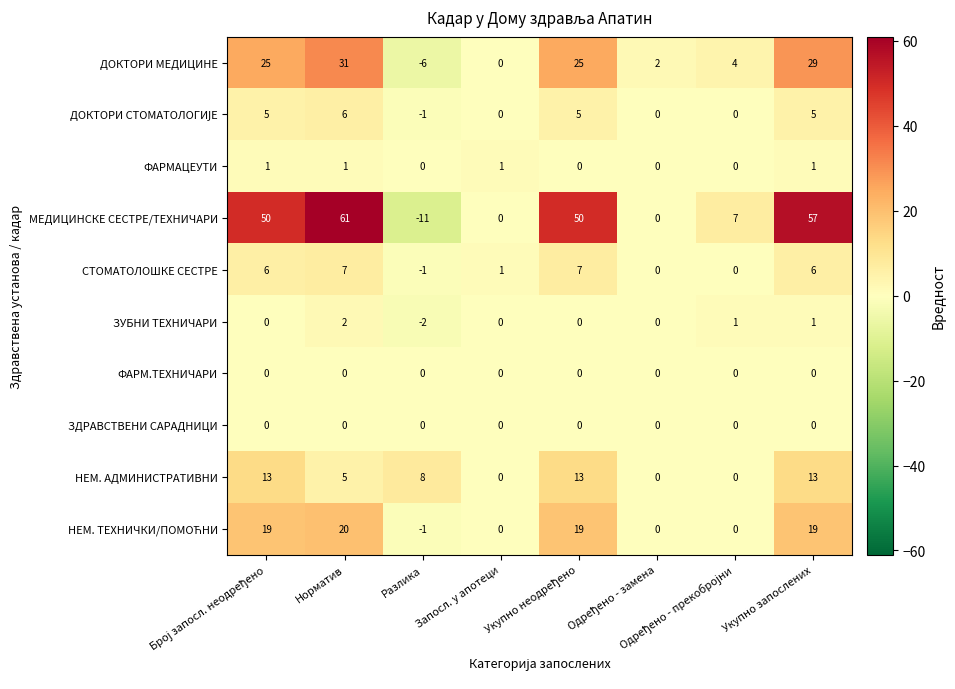

How many values in the ДОКТОРИ МЕДИЦИНЕ series are below 25?

4